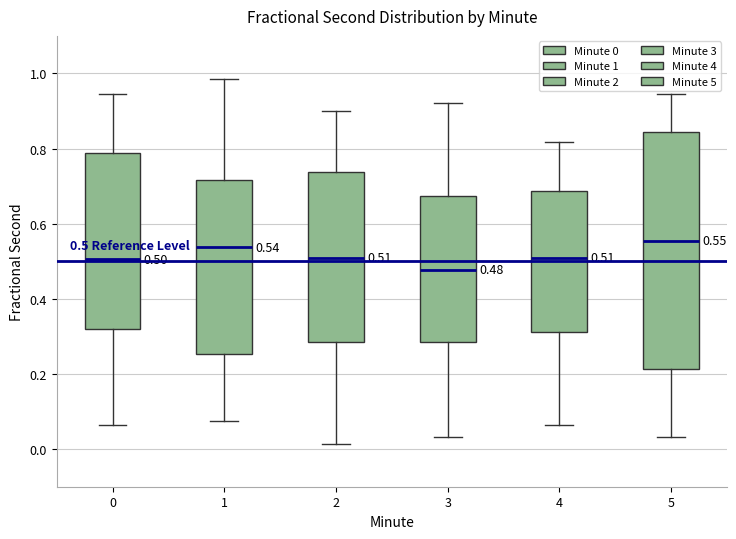

Which box has the lowest median line?

3